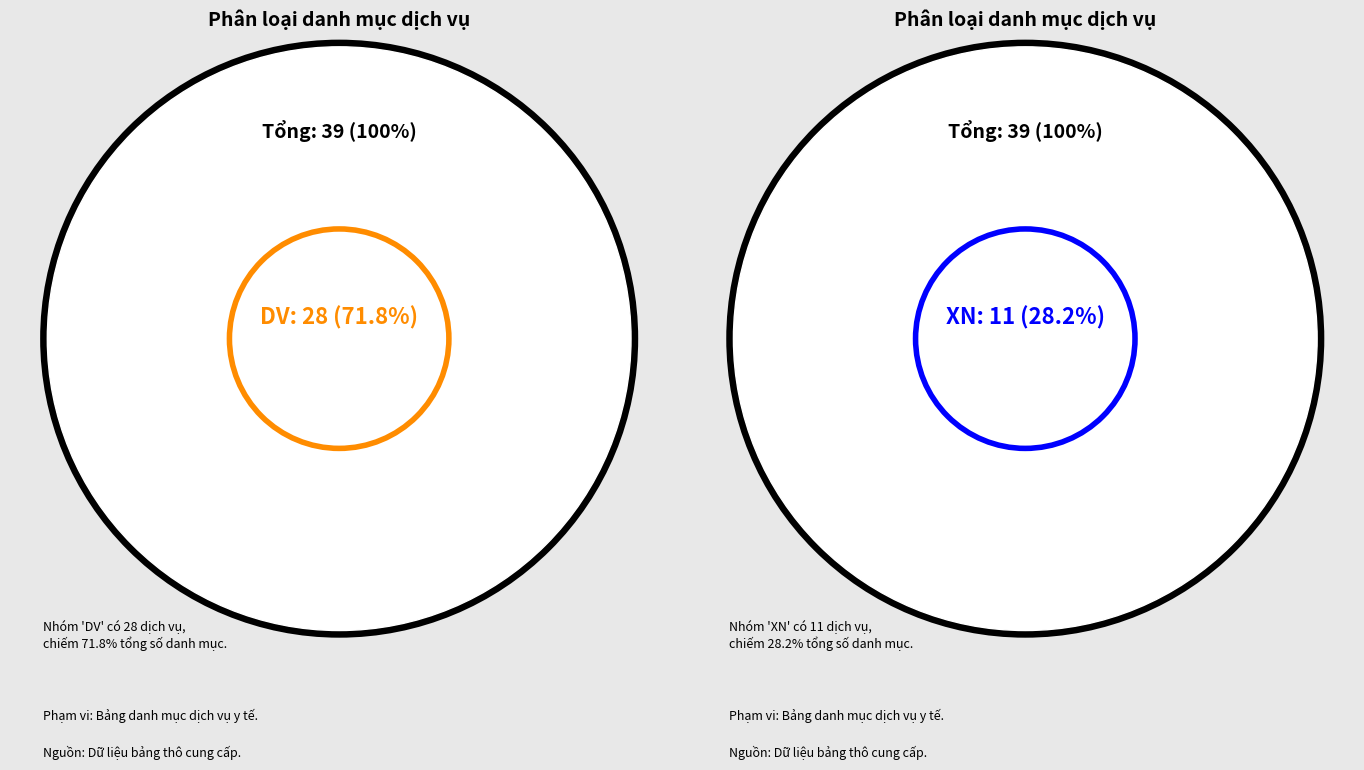

Approximately how many times larger is the value at DV compared to XN?

2.5